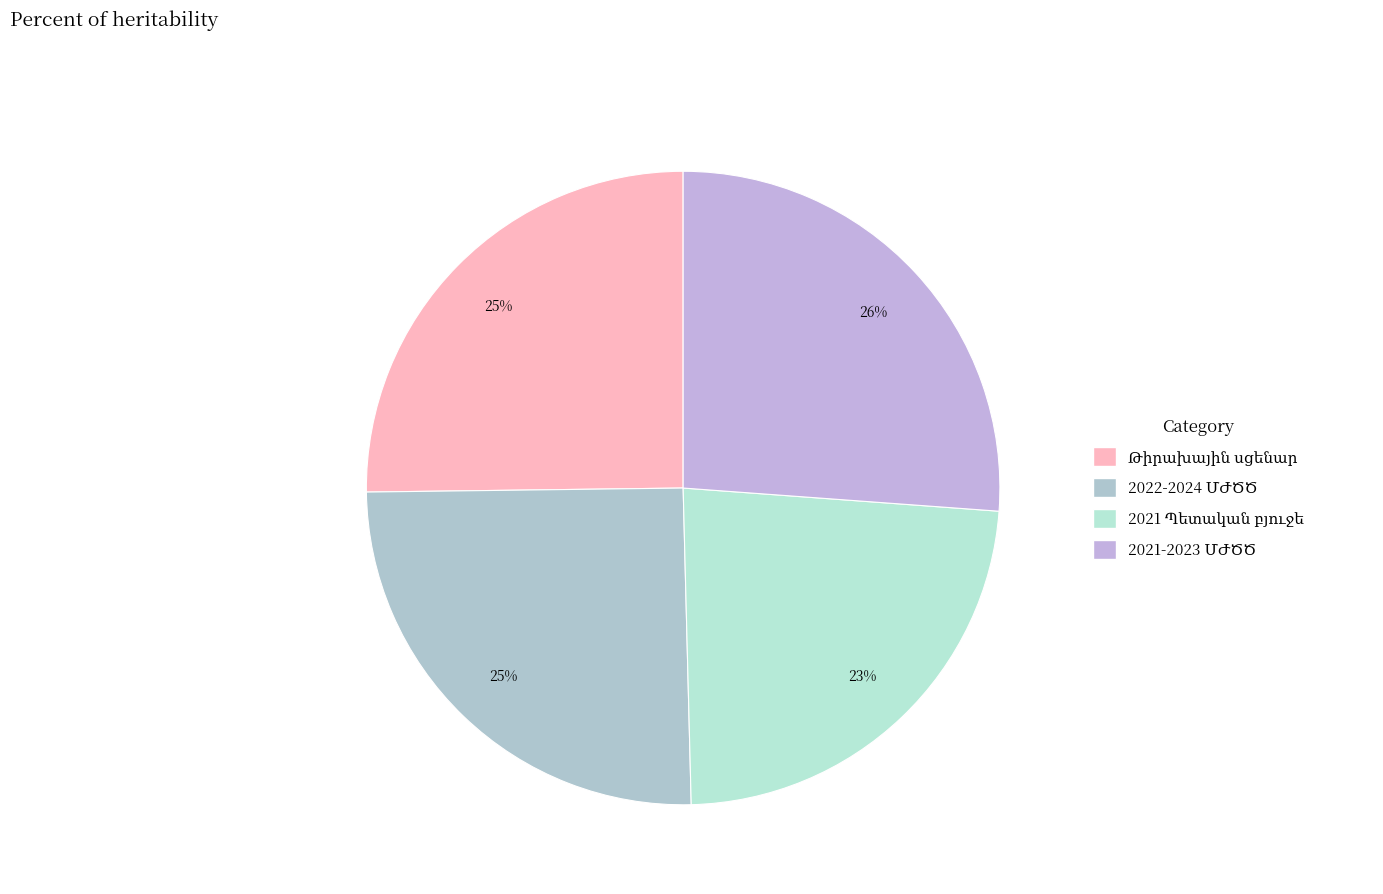

To the nearest percent, what portion does Թիրախային սցենար represent?

25%